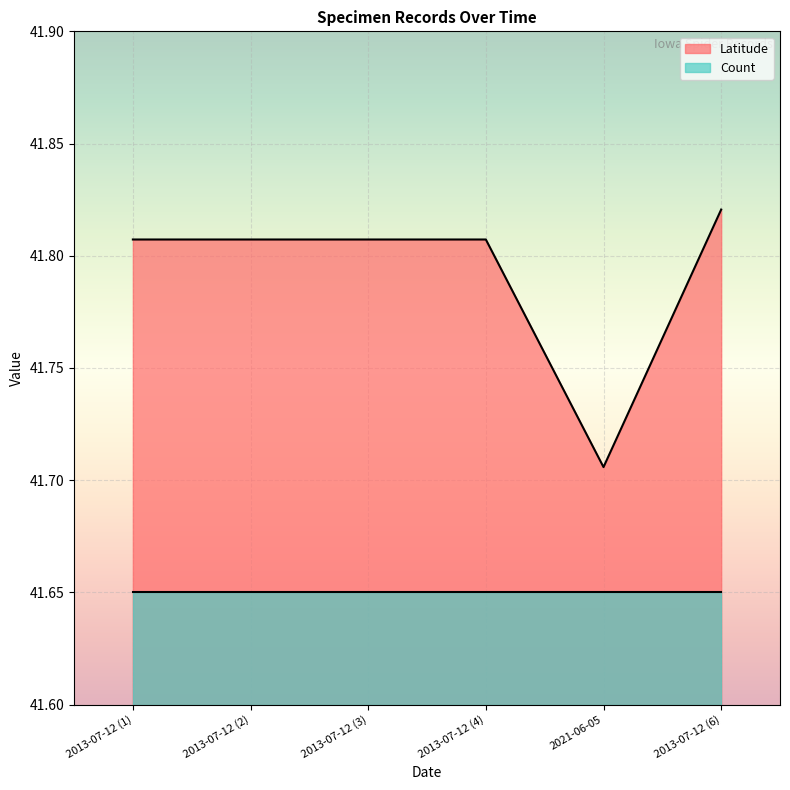

Where is Latitude nearest to the value 41?

2021-06-05